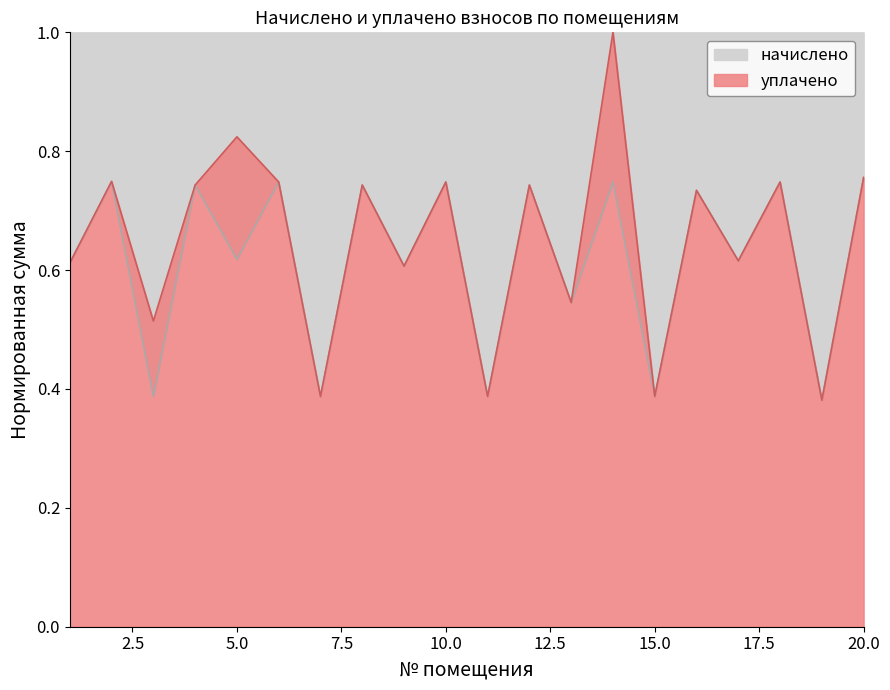

True or false: уплачено has a value of 0.7 at 16.

True